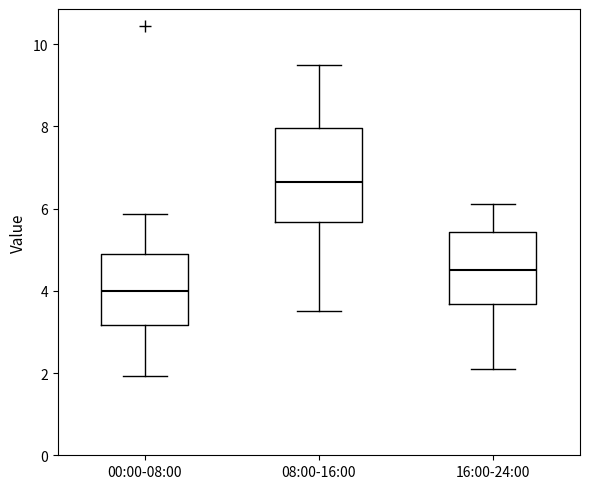

Comparing the boxes themselves (not the whiskers), which one is the tallest?

08:00-16:00